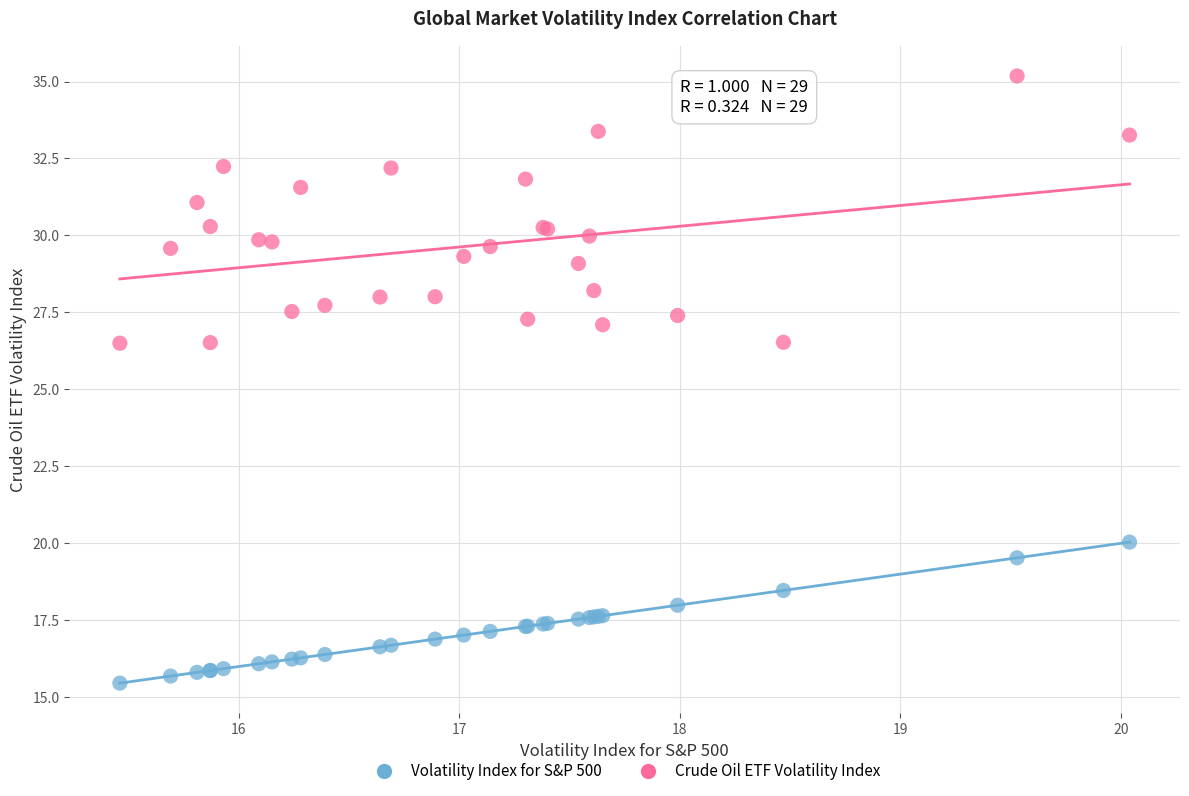

Which series contains the lowest Y value?

Volatility Index for S&P 500